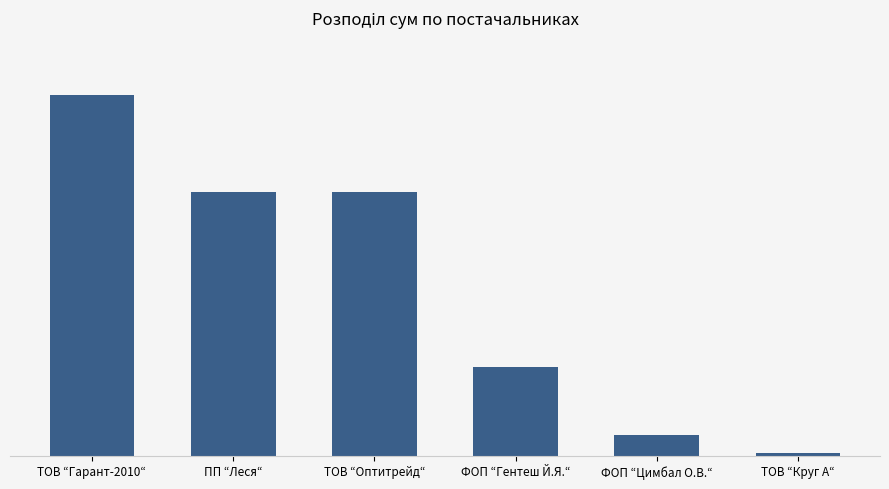

What is the value of the 6th bar from the left?

668.1